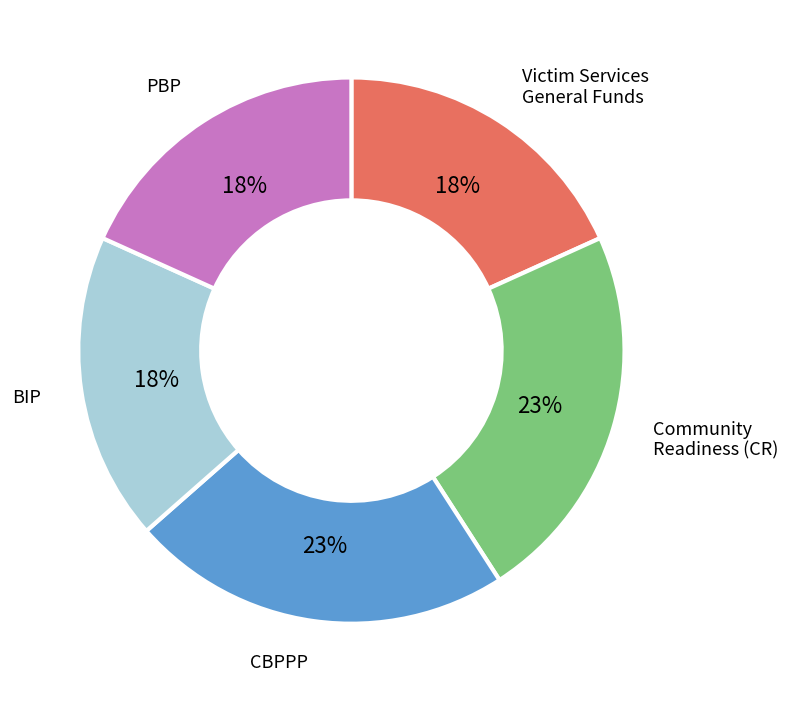

Is there any slice that represents more than half of the pie?

No